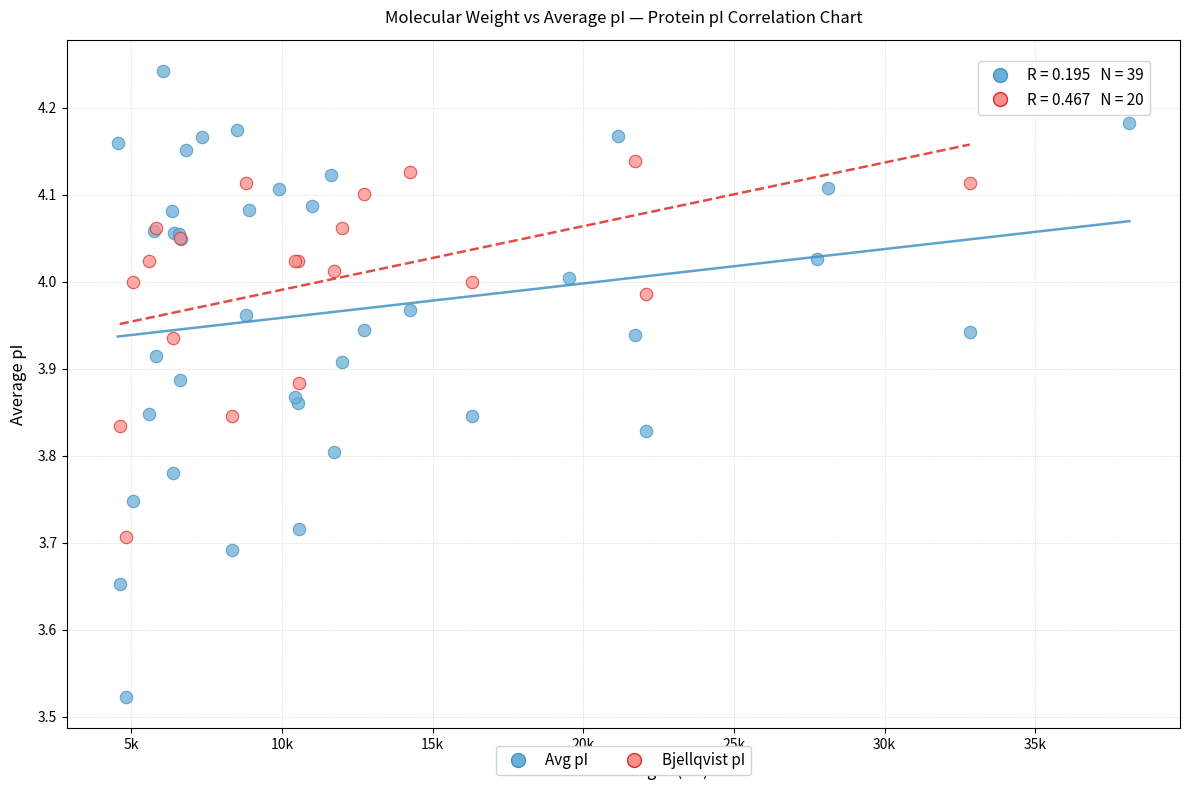

Which series contains the highest Y value?

Avg pI